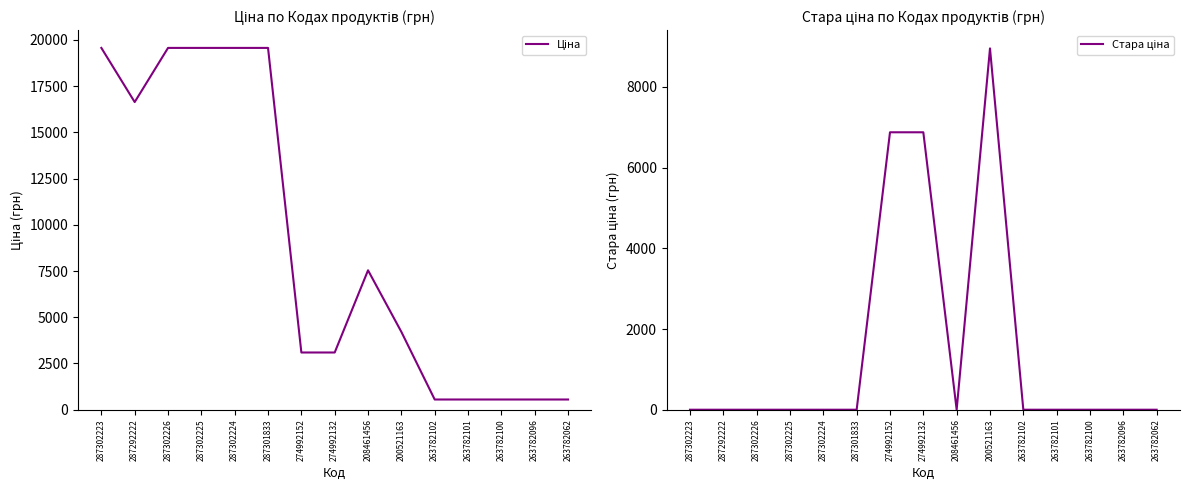

Does the chart display data point markers on the line(s)?

No